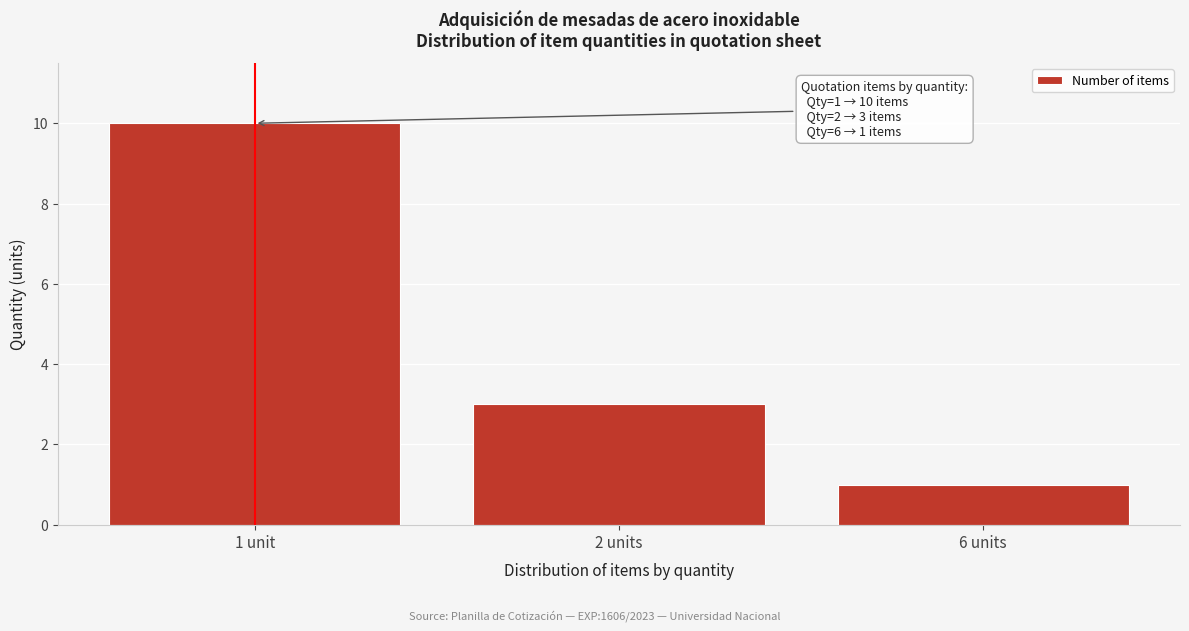

Reading right to left, what are all the values shown in this chart?

1	3	10